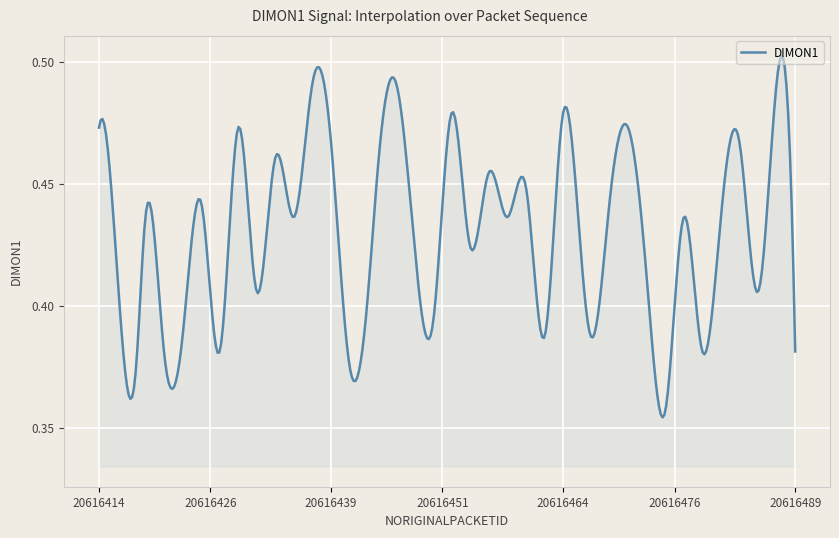

Is this an area chart (filled region under the line)?

Yes